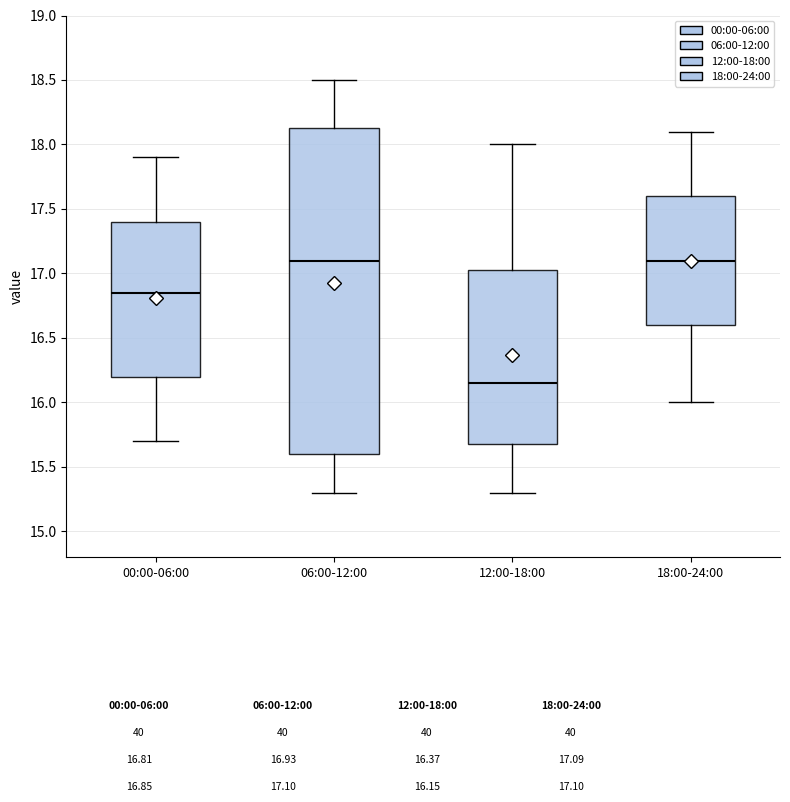

Where does the lower whisker of the box for 12:00-18:00 end on the y-axis? The values are not printed on the chart, so give them approximately, as read against the axis.

15.30